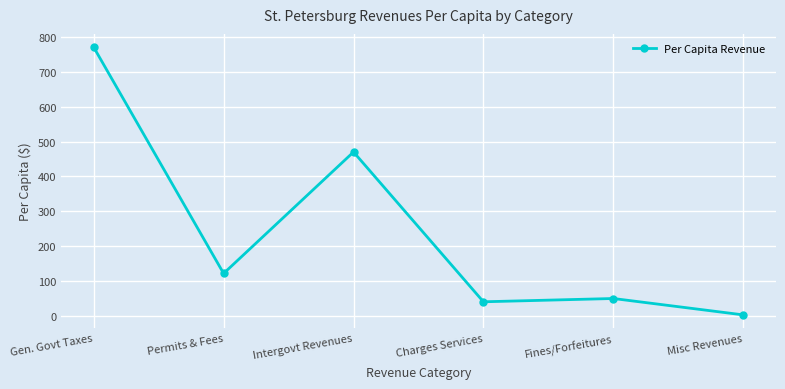

Reading left to right, list all the values displayed in this chart.

Gen. Govt Taxes=771.5	Permits & Fees=121.0	Intergovt Revenues=470.4	Charges Services=39.5	Fines/Forfeitures=49.0	Misc Revenues=1.9